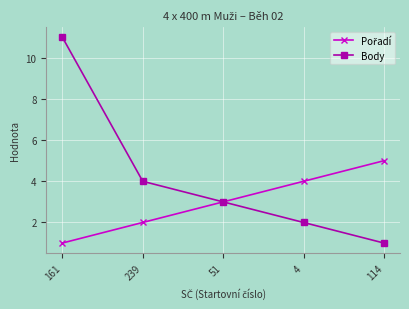

At how many categories does at least one series exceed 8?

1